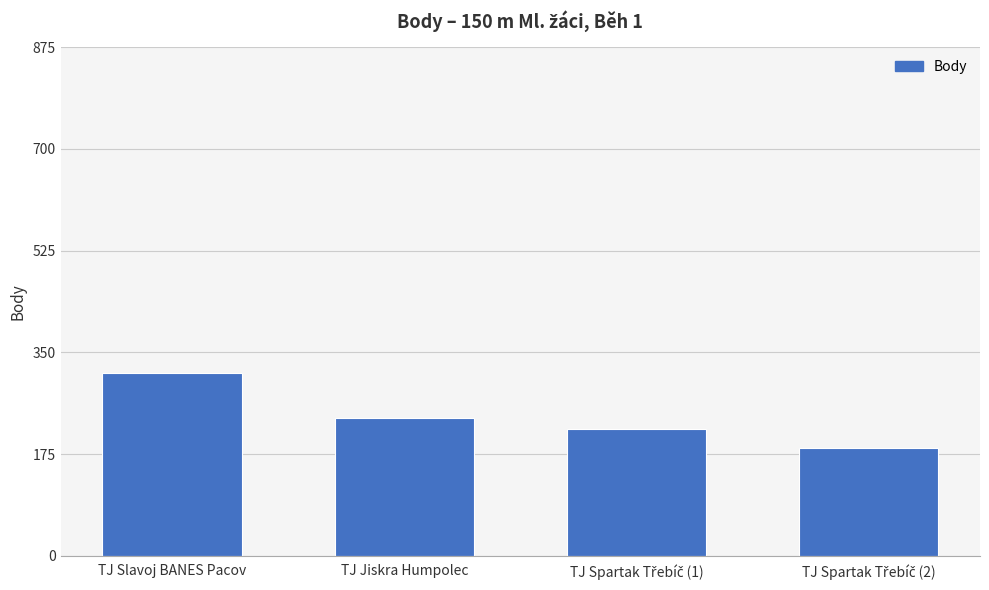

What is the change in value from TJ Slavoj BANES Pacov to TJ Jiskra Humpolec?

-78